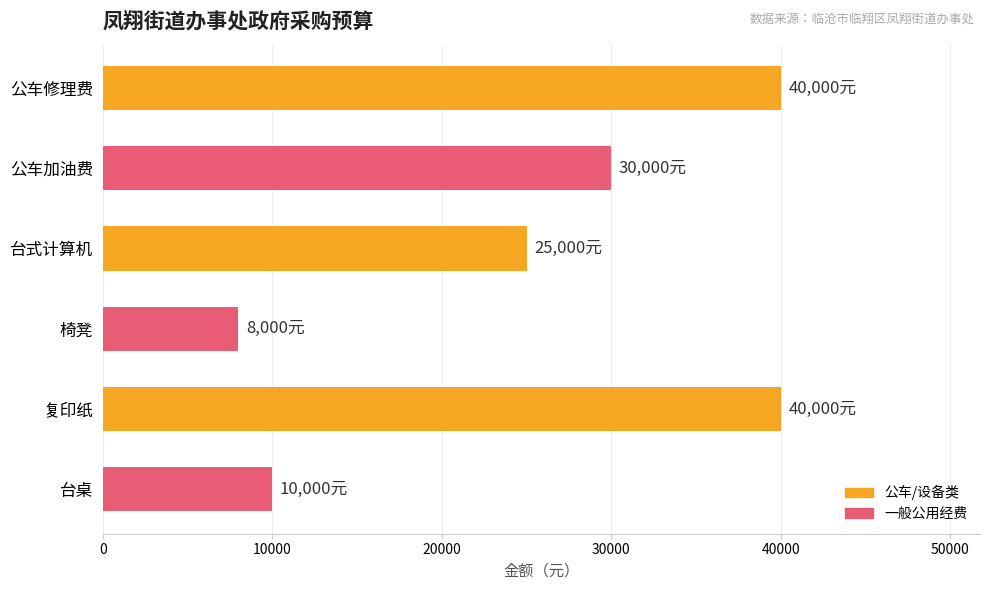

The chart shows a value of 47616 at 公车加油费. True or false?

False